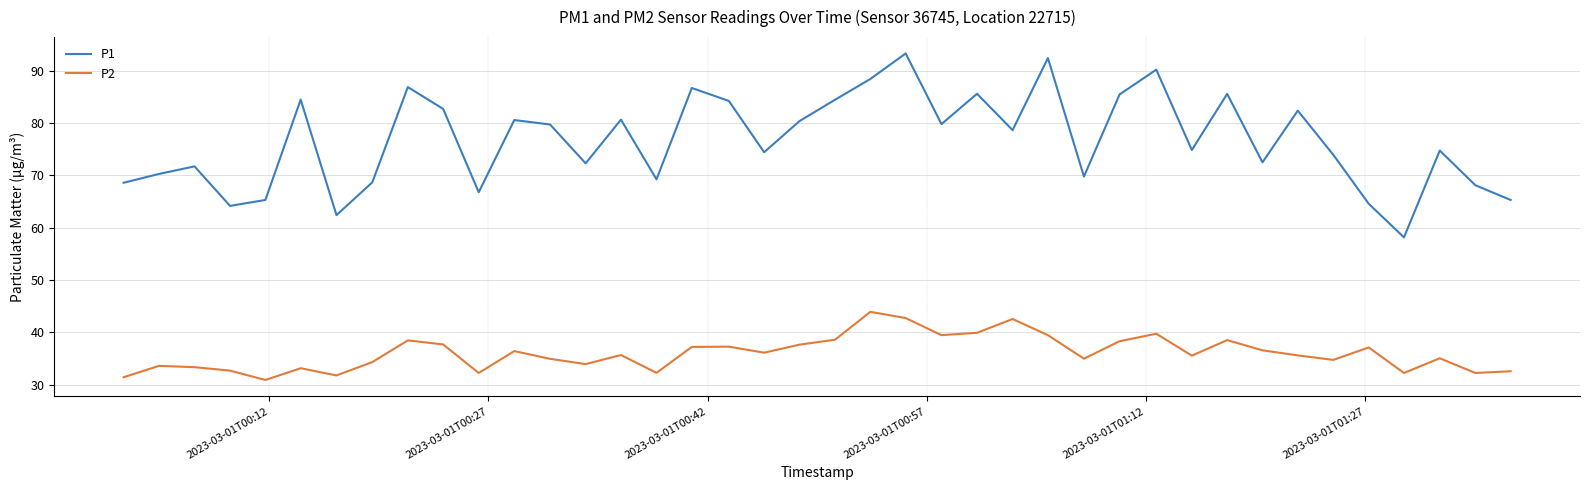

What is the greatest value displayed?

93.3